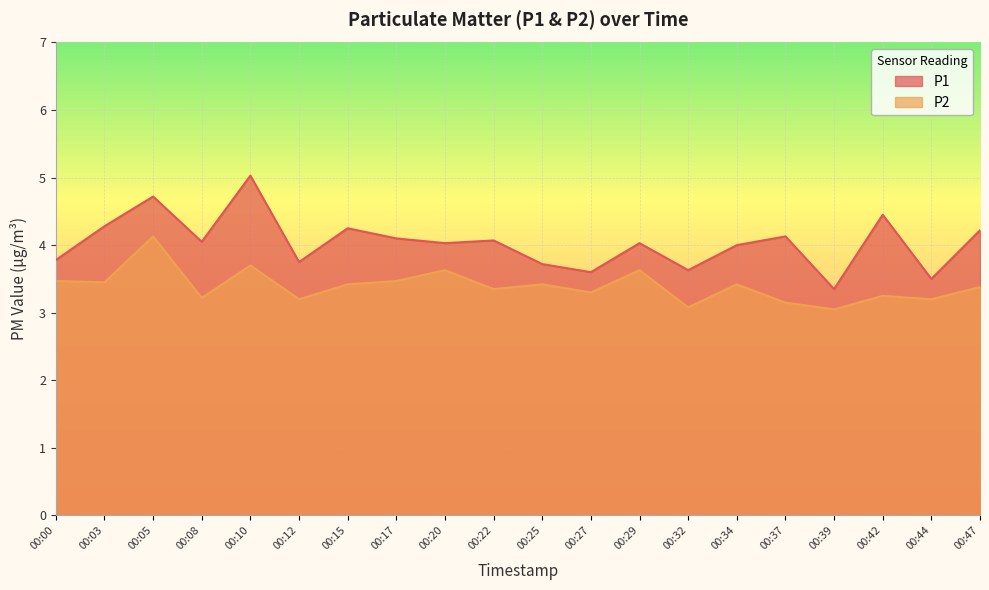

At how many categories does at least one series exceed 4?

12